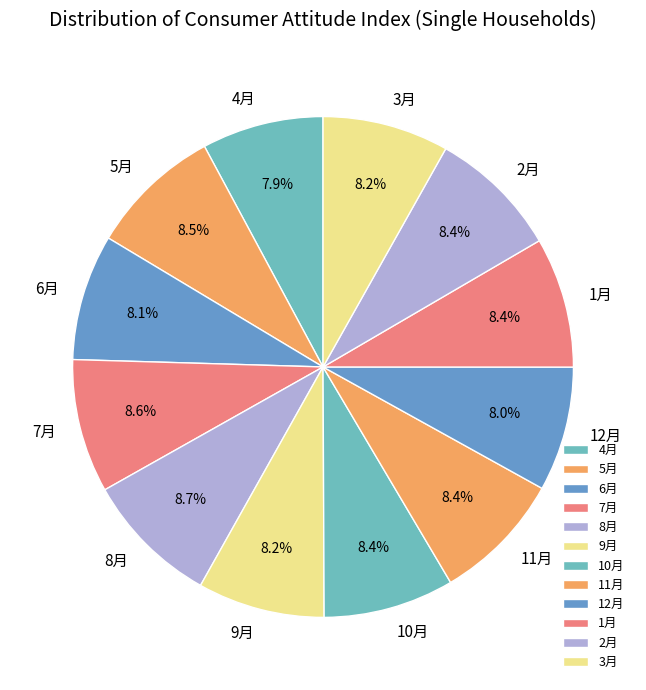

What is the ratio of the value at 6月 to the value at 7月?

0.9